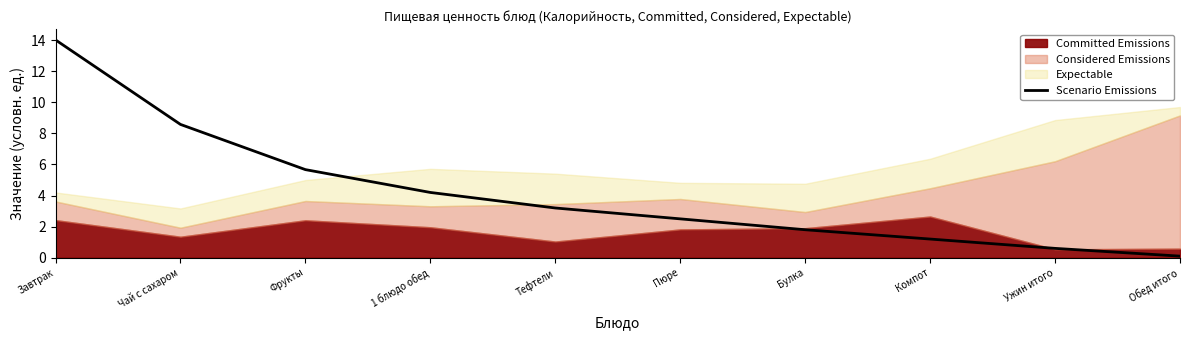

What is the smallest value displayed?

0.1